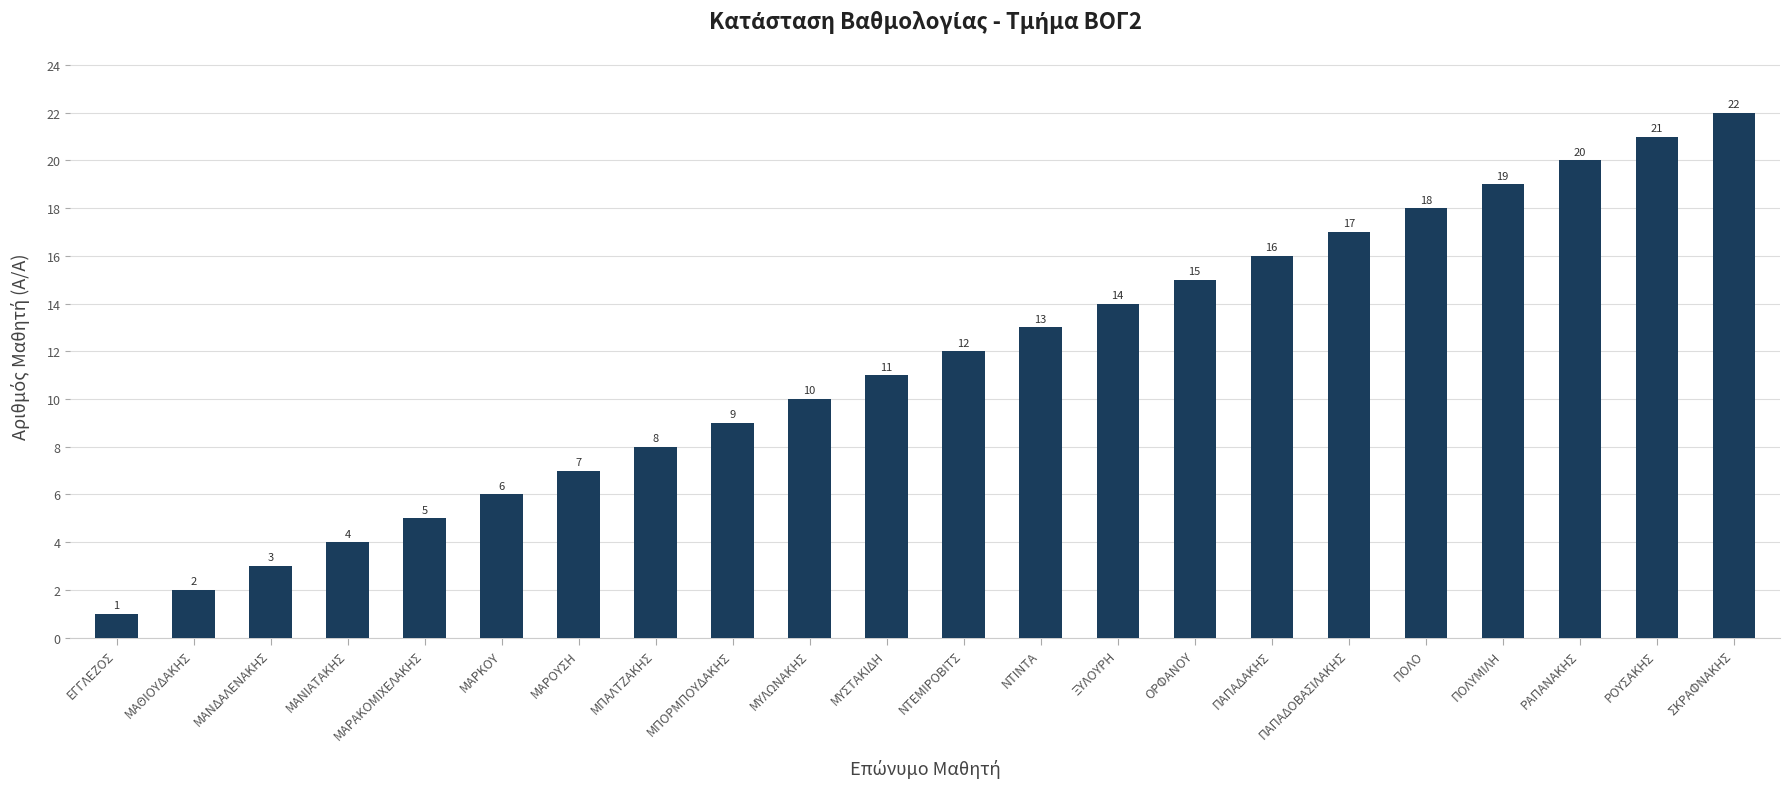

Rank the categories by value from lowest to highest.

ΕΓΓΛΕΖΟΣ, ΜΑΘΙΟΥΔΑΚΗΣ, ΜΑΝΔΑΛΕΝΑΚΗΣ, ΜΑΝΙΑΤΑΚΗΣ, ΜΑΡΑΚΟΜΙΧΕΛΑΚΗΣ, ΜΑΡΚΟΥ, ΜΑΡΟΥΣΗ, ΜΠΑΛΤΖΑΚΗΣ, ΜΠΟΡΜΠΟΥΔΑΚΗΣ, ΜΥΛΩΝΑΚΗΣ, ΜΥΣΤΑΚΙΔΗ, ΝΤΕΜΙΡΟΒΙΤΣ, ΝΤΙΝΤΑ, ΞΥΛΟΥΡΗ, ΟΡΦΑΝΟΥ, ΠΑΠΑΔΑΚΗΣ, ΠΑΠΑΔΟΒΑΣΙΛΑΚΗΣ, ΠΟΛΟ, ΠΟΛΥΜΙΛΗ, ΡΑΠΑΝΑΚΗΣ, ΡΟΥΣΑΚΗΣ, ΣΚΡΑΦΝΑΚΗΣ